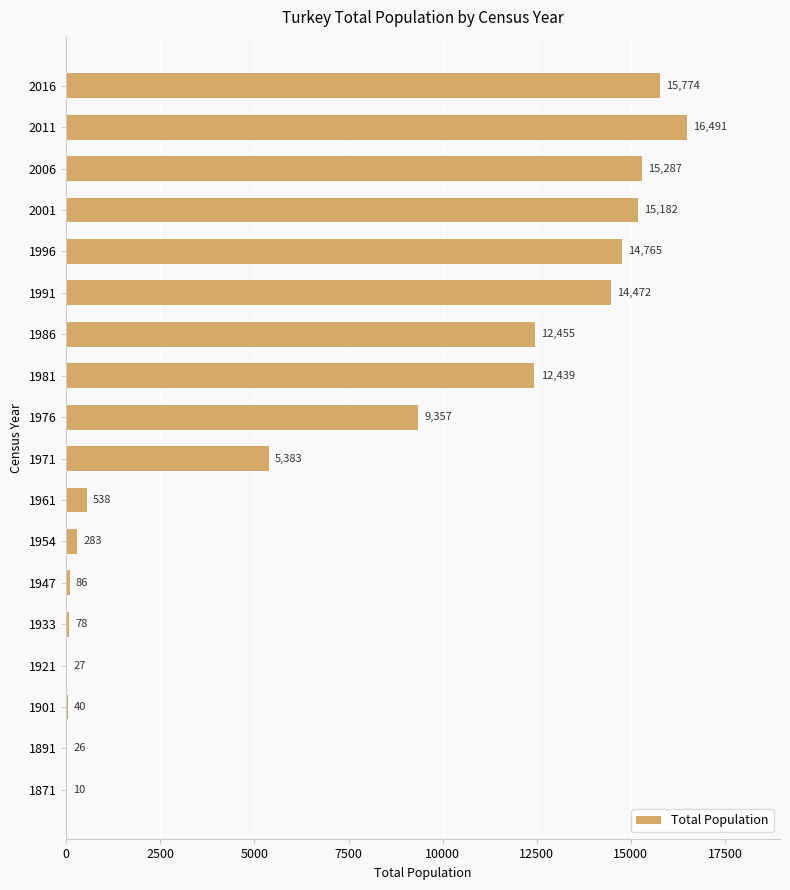

Reading bottom to top, transcribe all the data shown in this chart.

1871=10	1891=26	1901=40	1921=27	1933=78	1947=86	1954=283	1961=538	1971=5383	1976=9357	1981=12439	1986=12455	1991=14472	1996=14765	2001=15182	2006=15287	2011=16491	2016=15774